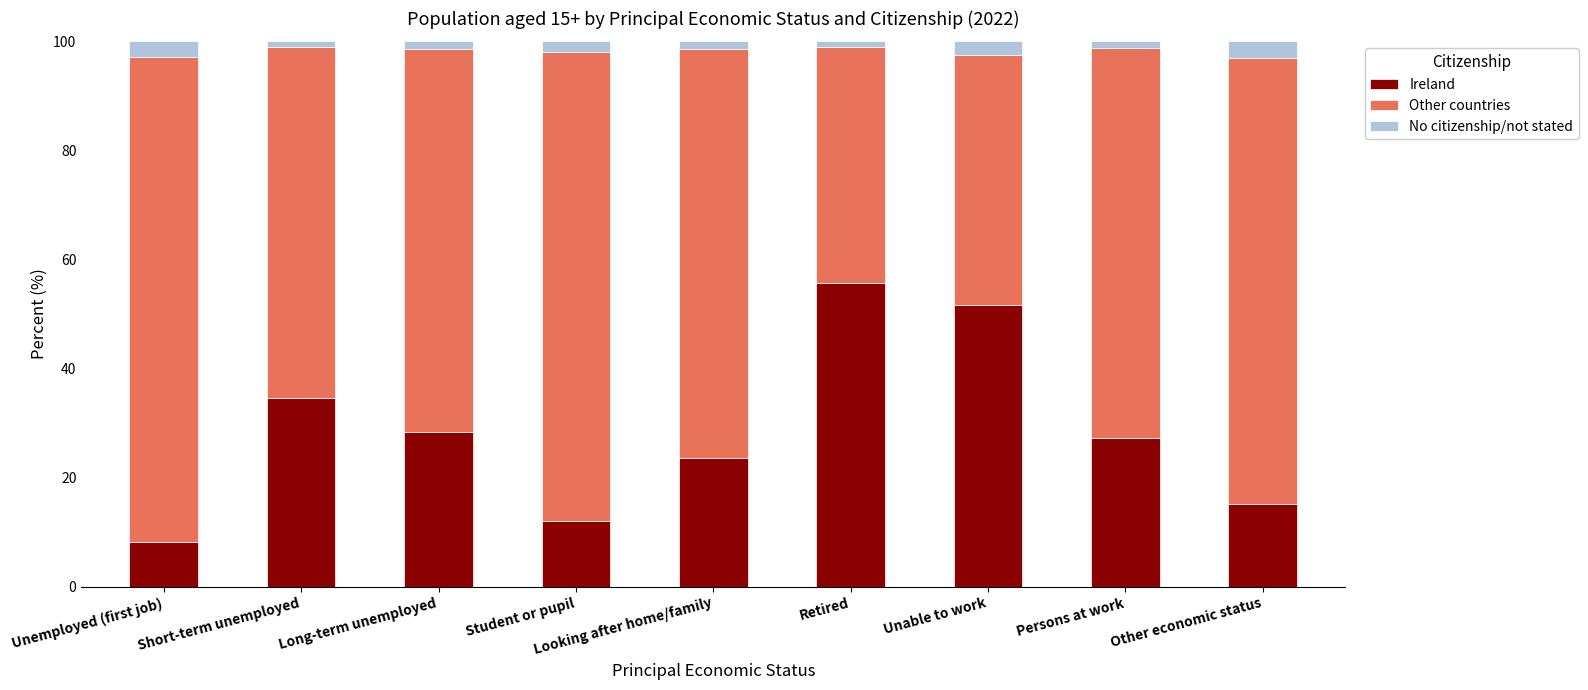

What is the total value across all series at Unemployed (first job)?

100.0